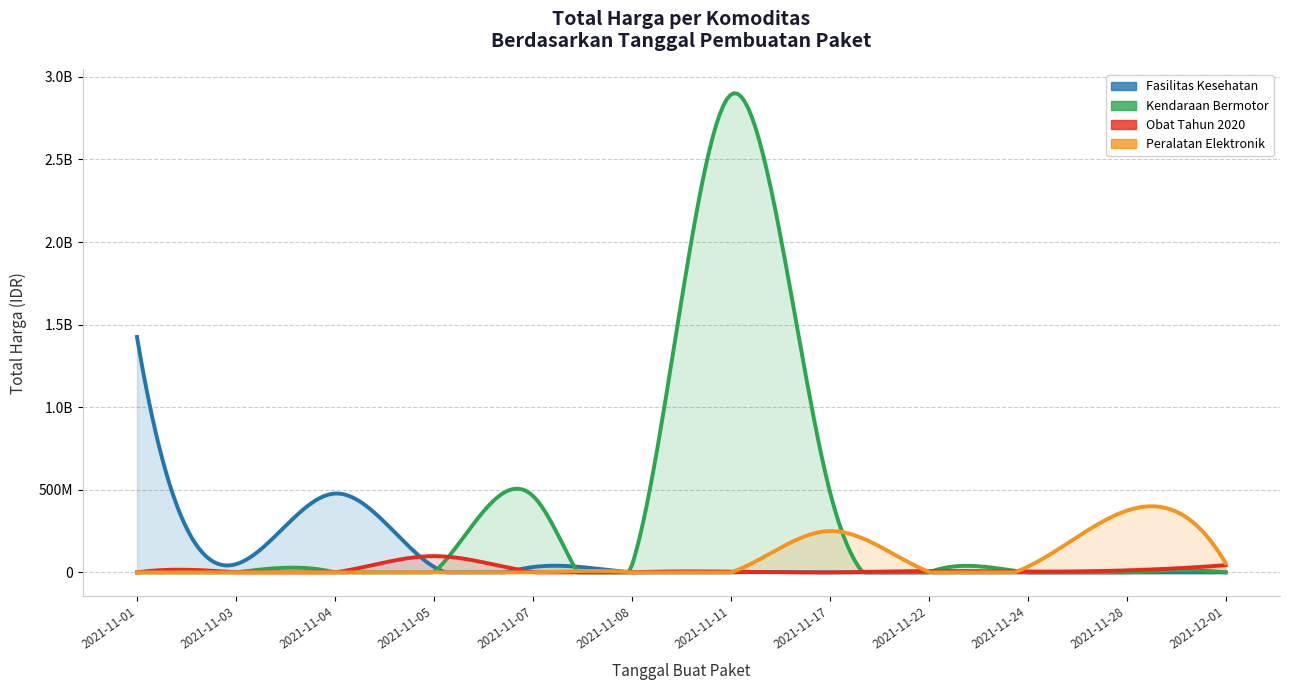

True or false: Obat Tahun 2020 and Peralatan Elektronik intersect in this chart.

True